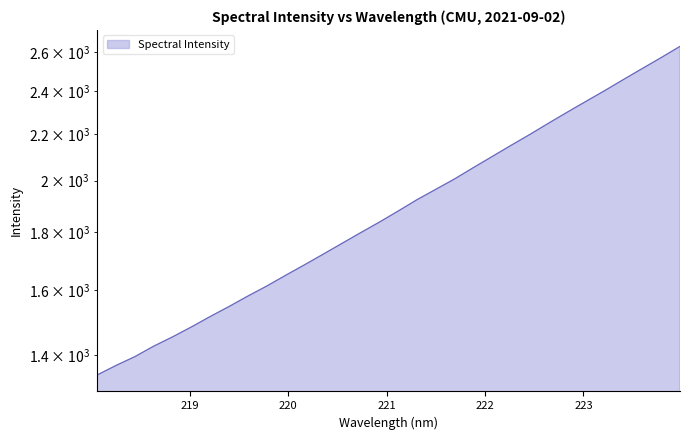

True or false: the data has more than 0 interior local peaks.

False